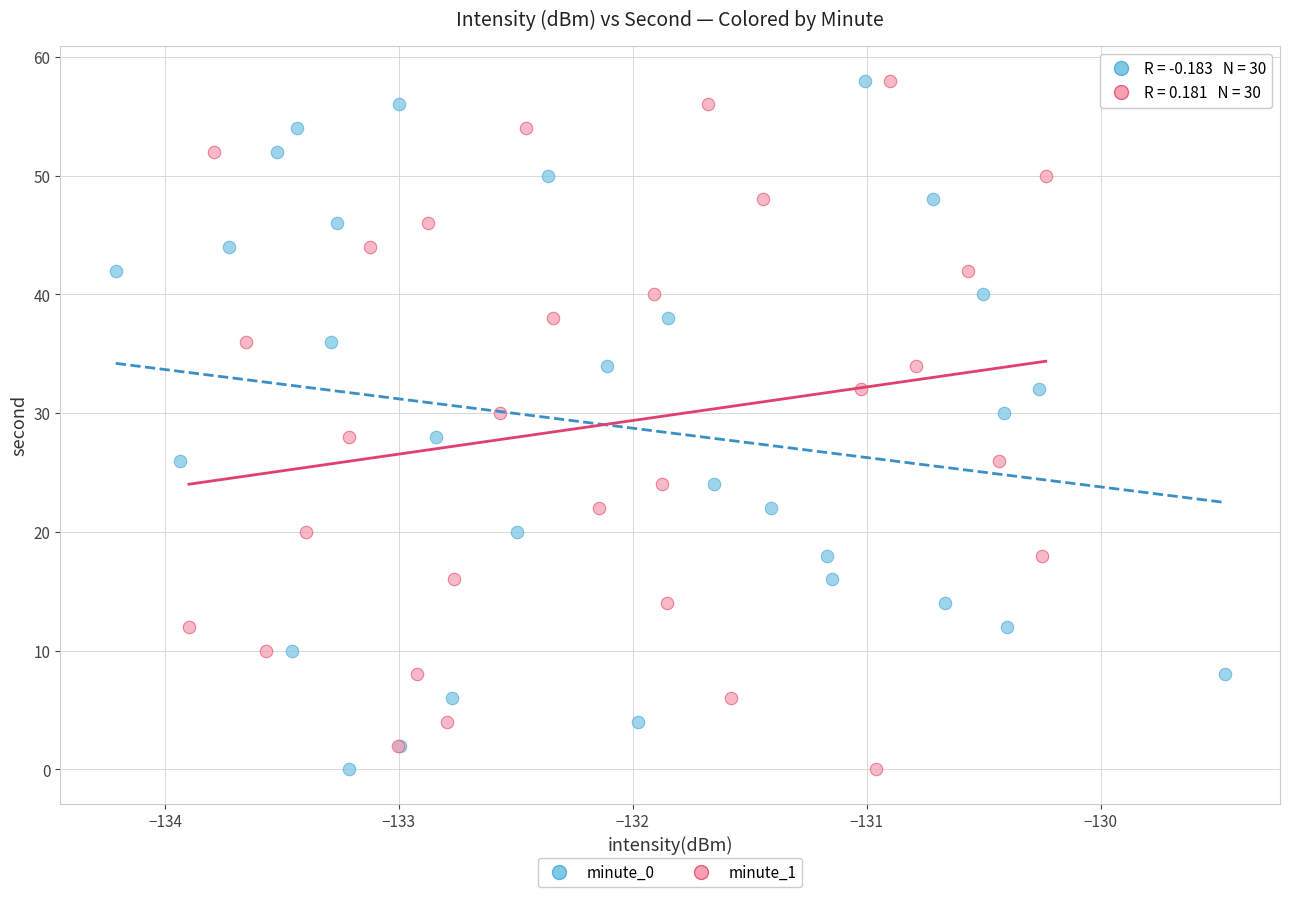

What are all the series names shown in the legend?

minute_0, minute_1